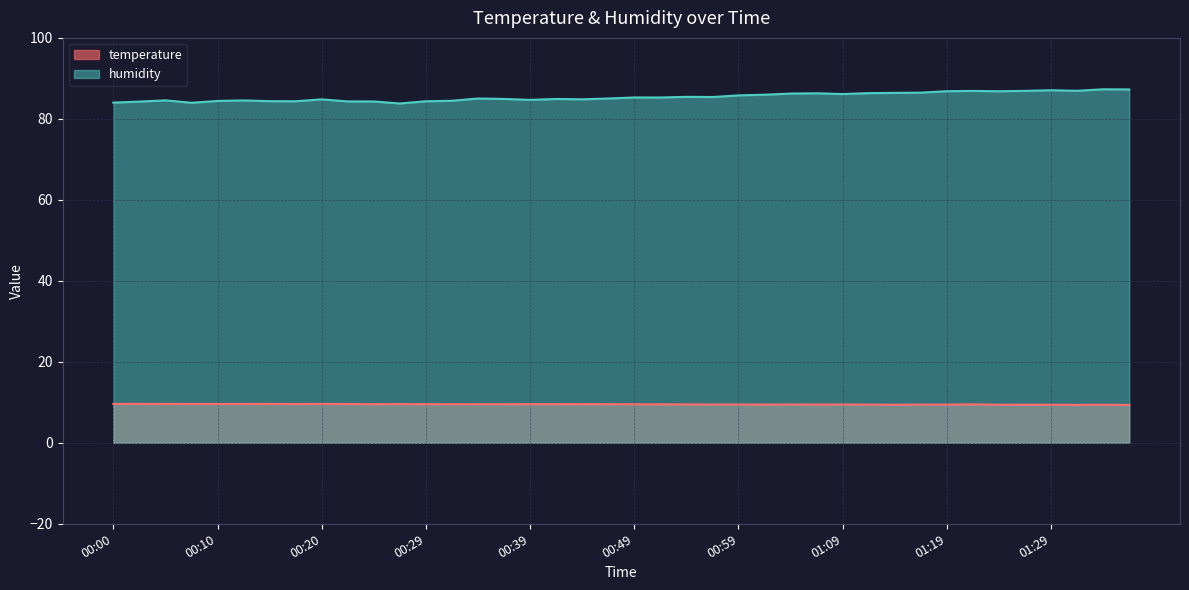

At which category does temperature reach its first local valley?

00:17